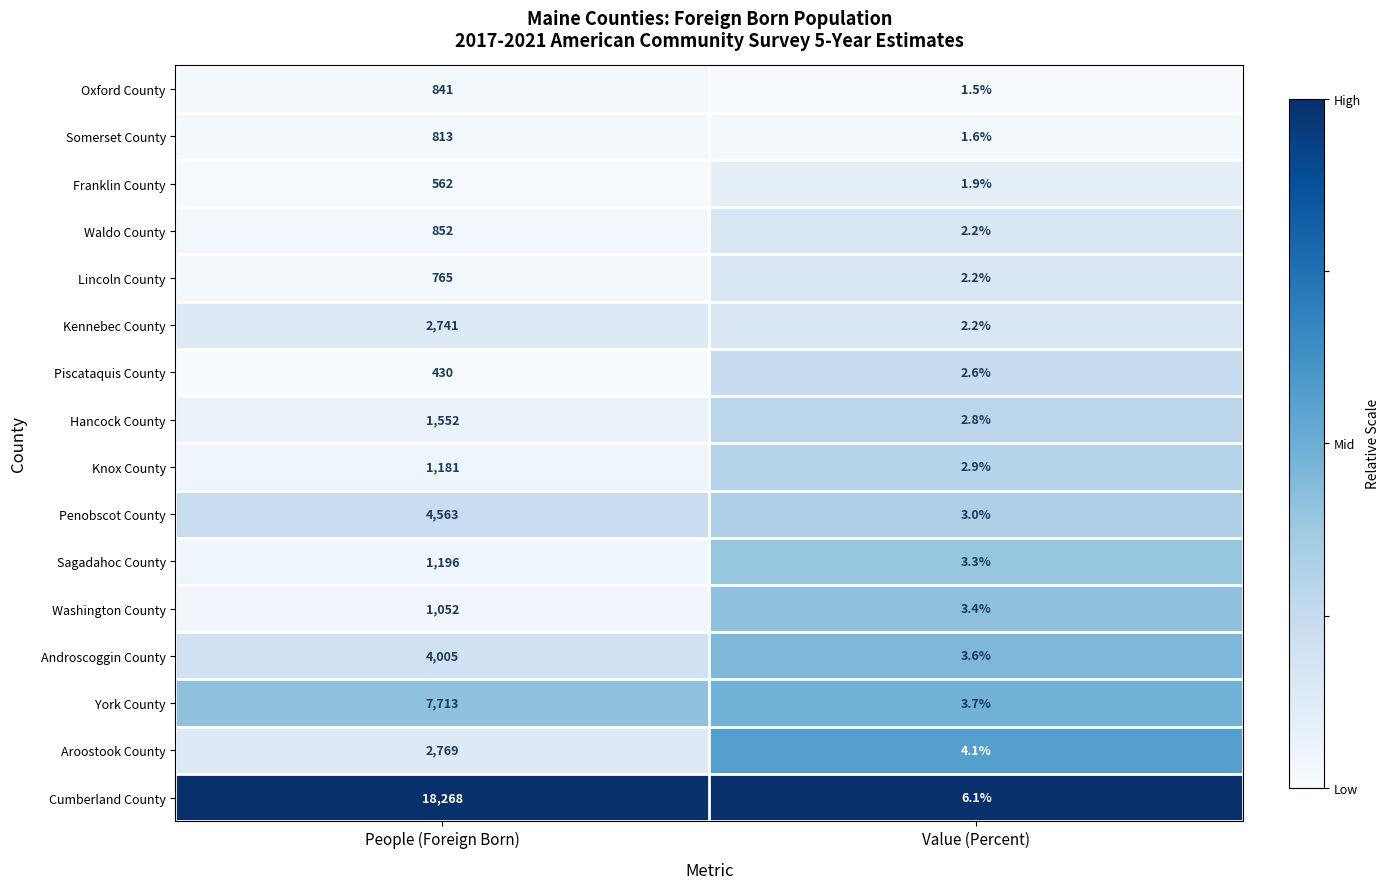

Is it true that Oxford County equals 1.5 at Value (Percent)?

True